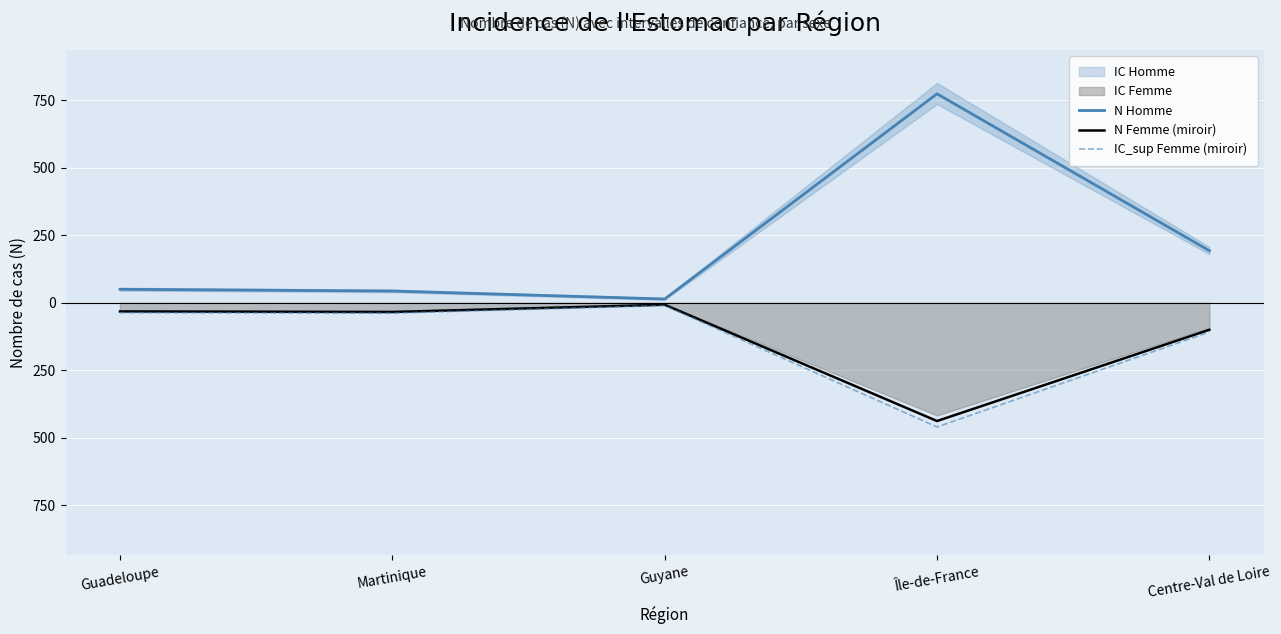

True or false: N Homme and N Femme (miroir) cross at least once.

False